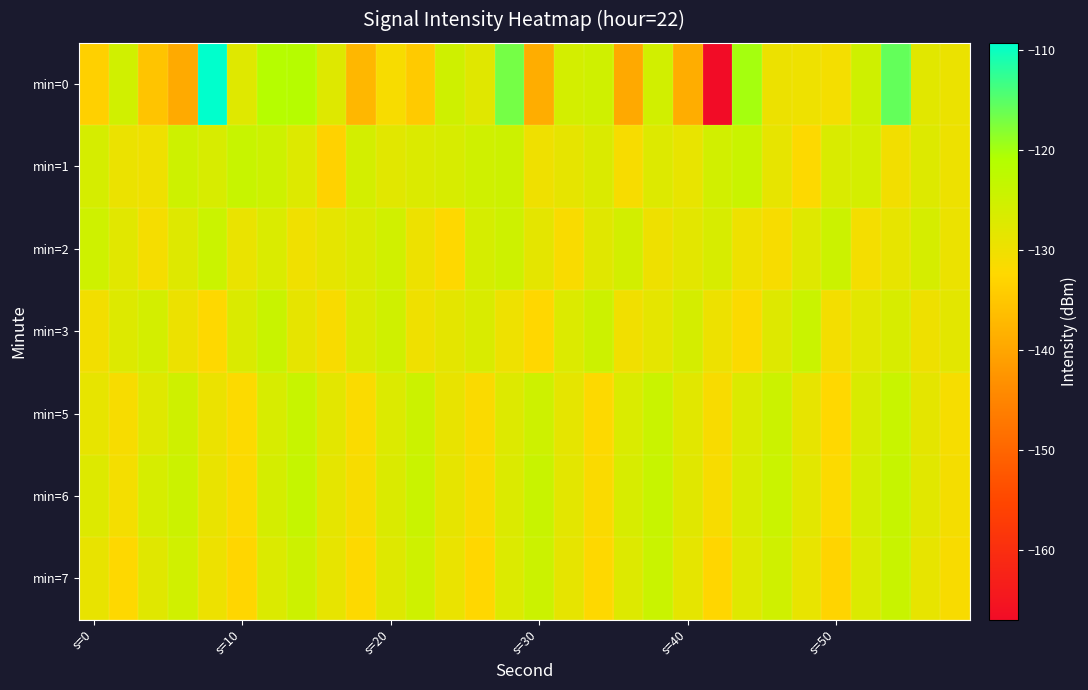

Reading left to right, list all the values displayed in this chart.

min=0: -133.6	-125.3	-135.4	-139.3	-109.3	-127.7	-121.4	-121.6	-127.5	-137.4	-131.3	-134.5	-125.2	-127.8	-116.9	-138.9	-125.8	-125.2	-139.6	-125.5	-138.9	-167.0	-120.0	-129.7	-129.8	-130.8	-125.1	-115.8	-127.9	-129.4
min=1: -126.1	-129.4	-130.0	-124.9	-126.4	-124.0	-124.9	-127.4	-133.3	-125.8	-128.0	-127.0	-126.5	-125.3	-124.8	-130.1	-128.7	-126.9	-131.2	-127.4	-129.0	-125.6	-124.3	-128.8	-132.1	-126.7	-125.9	-130.5	-127.3	-129.8
min=2: -125.0	-128.0	-131.0	-127.5	-124.5	-129.3	-126.8	-130.2	-128.6	-127.1	-125.4	-129.7	-132.3	-126.2	-124.9	-128.4	-131.6	-127.8	-125.7	-130.0	-128.2	-126.5	-129.9	-131.3	-127.6	-124.7	-130.8	-128.9	-126.1	-129.4
min=3: -130.5	-127.3	-125.8	-129.6	-132.4	-126.9	-124.2	-128.7	-131.5	-127.0	-125.3	-130.1	-128.4	-126.7	-129.9	-132.6	-127.2	-124.8	-130.3	-128.6	-126.0	-129.8	-131.9	-127.5	-124.4	-130.7	-128.1	-126.4	-130.0	-128.3
min=5: -128.8	-131.2	-127.6	-125.1	-129.4	-132.0	-126.5	-124.0	-128.3	-131.7	-127.2	-124.6	-129.1	-131.8	-127.3	-124.9	-128.6	-132.2	-126.8	-124.3	-128.0	-131.4	-127.1	-124.7	-128.9	-132.5	-126.6	-124.1	-128.4	-131.1
min=6: -127.4	-130.8	-126.3	-124.6	-129.2	-131.9	-126.0	-123.8	-128.5	-131.3	-126.9	-124.4	-128.7	-131.6	-127.0	-124.2	-128.3	-131.8	-126.5	-124.0	-127.8	-131.2	-126.7	-124.5	-128.1	-132.0	-126.2	-123.9	-128.0	-130.9
min=7: -129.1	-132.3	-127.8	-125.4	-129.7	-132.8	-127.0	-124.8	-128.9	-132.1	-127.5	-125.0	-129.3	-132.6	-127.2	-124.6	-128.7	-132.4	-127.3	-124.4	-128.5	-132.7	-127.6	-125.2	-129.0	-133.0	-127.1	-124.2	-128.8	-131.5